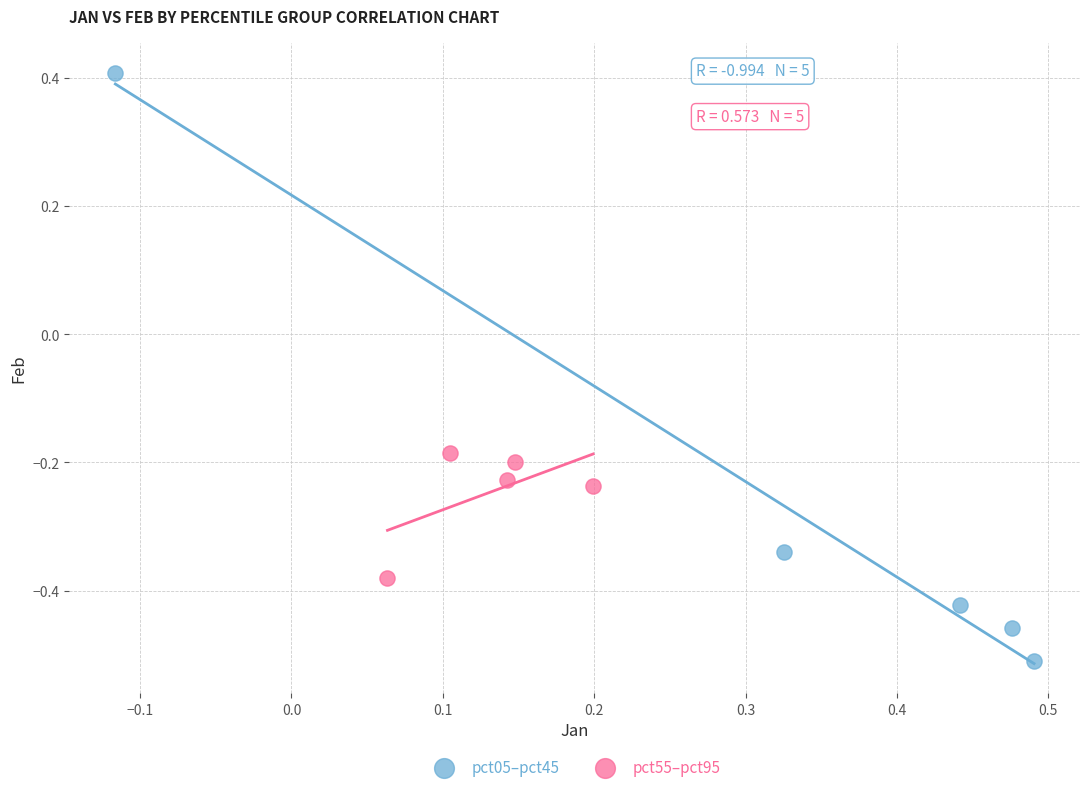

Which series has the largest Y range (max minus min)?

pct05–pct45